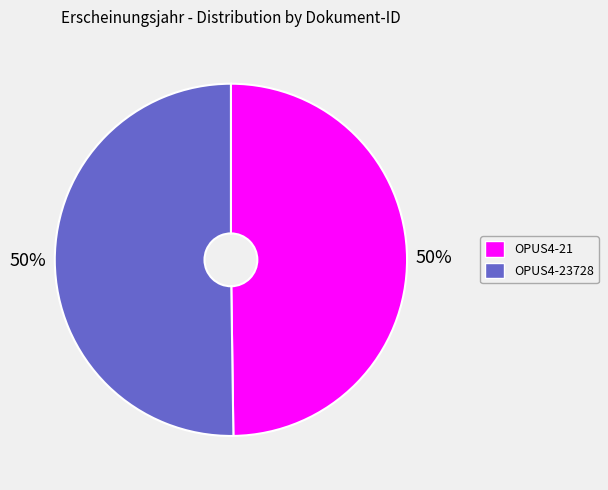

Count the number of slices in the pie.

2